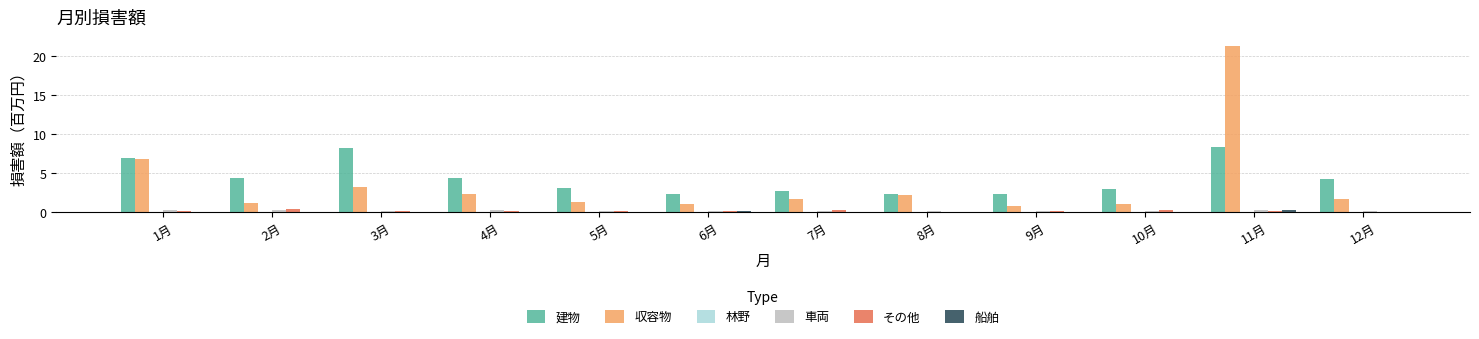

How many values in the 建物 series exceed 4?

6